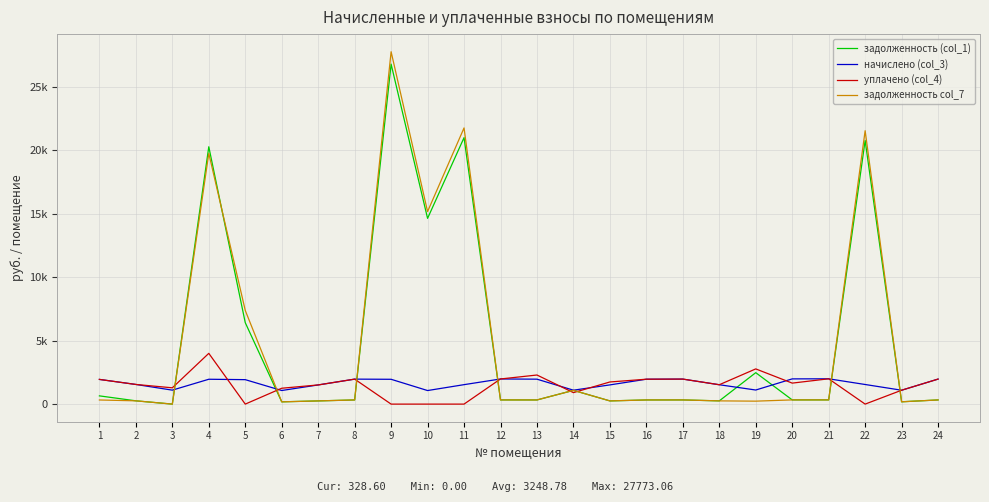

Does the chart have visible grid lines?

Yes